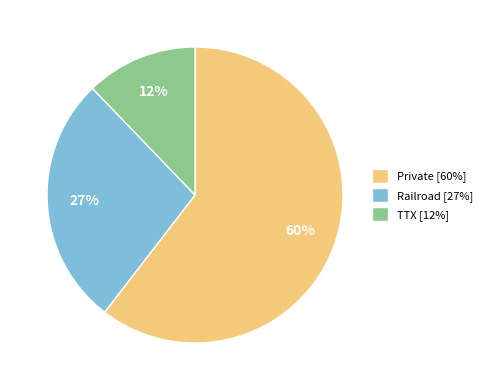

Which category has the biggest portion of the pie?

Private